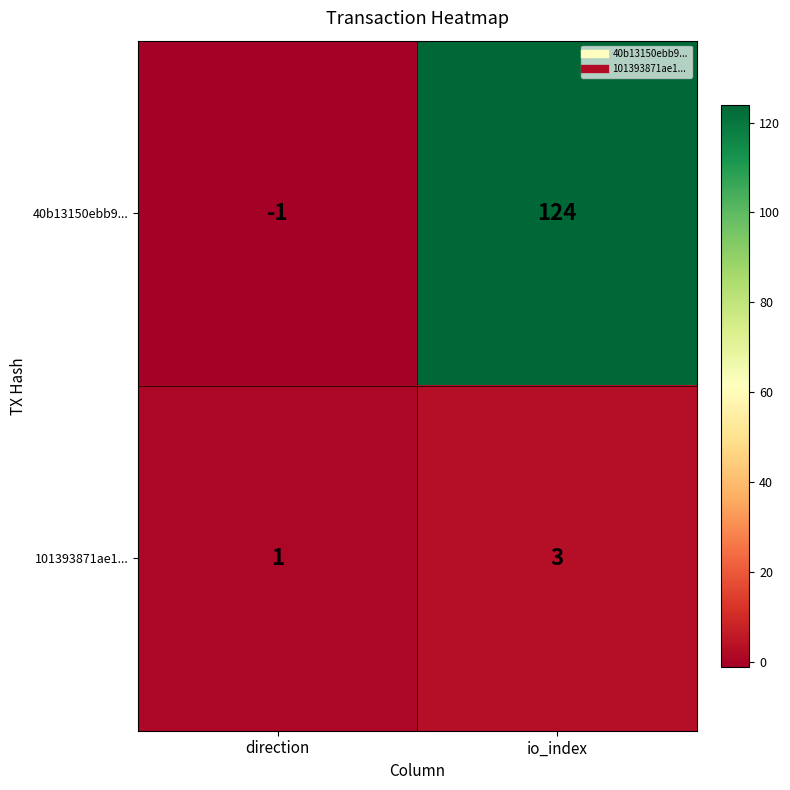

What is the difference between the 40b13150ebb9... values at direction and io_index?

125